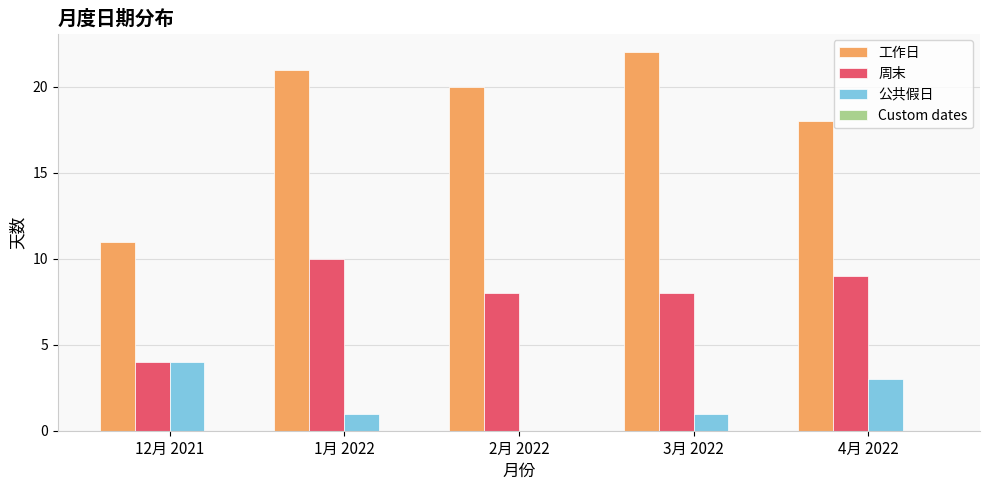

Is the value of 周末 at 2月 2022 greater than the value of 工作日 at 2月 2022?

No